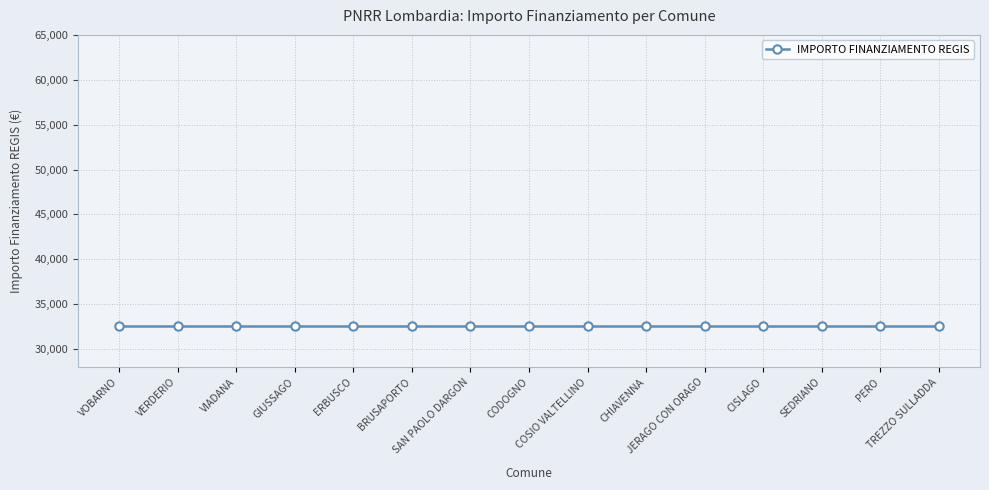

The value at VOBARNO is 16396. True or false?

False